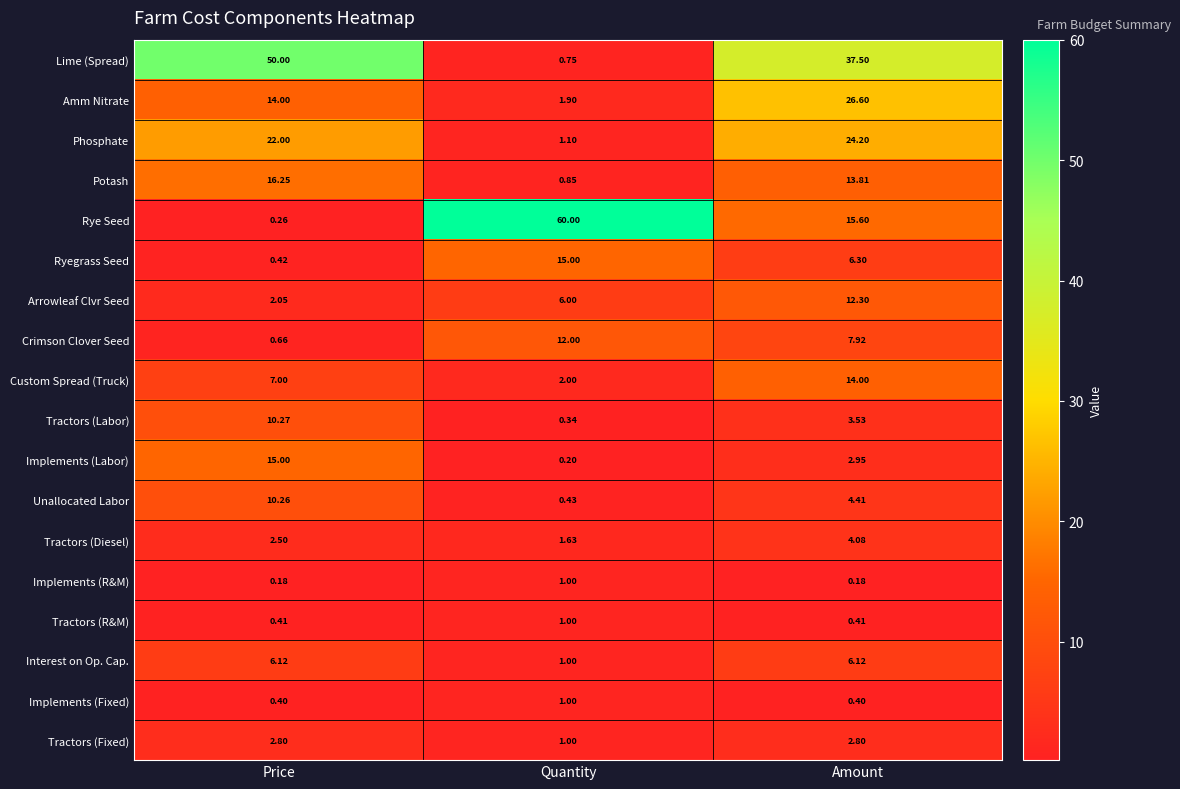

List the labels in order of Arrowleaf Clvr Seed value, largest first.

Amount, Quantity, Price